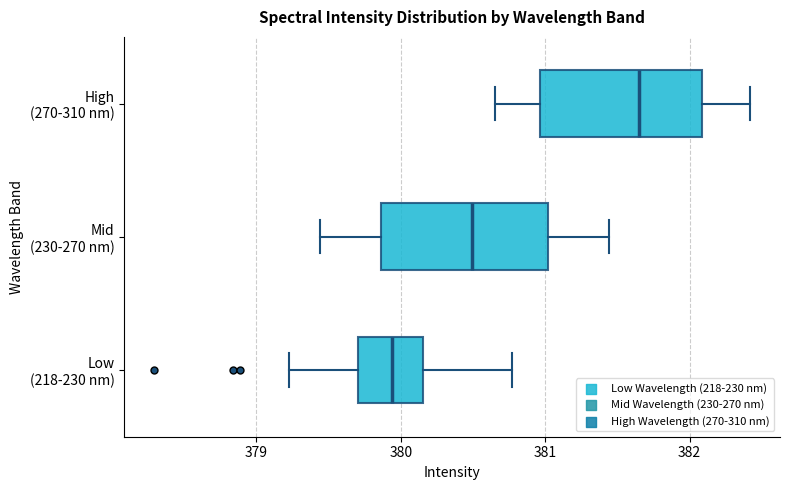

Reading bottom to top, transcribe this box plot: for each box, give where its median line is, the range the box spans, and where its two whiskers end, as read against the x-axis. The values are not printed on the chart, so give them approximately, as read against the axis.

Low (218-230 nm): median 379.9, box 379.7 to 380.2, whiskers 379.2 to 380.8
Mid (230-270 nm): median 380.5, box 379.9 to 381.0, whiskers 379.4 to 381.4
High (270-310 nm): median 381.7, box 381.0 to 382.1, whiskers 380.7 to 382.4